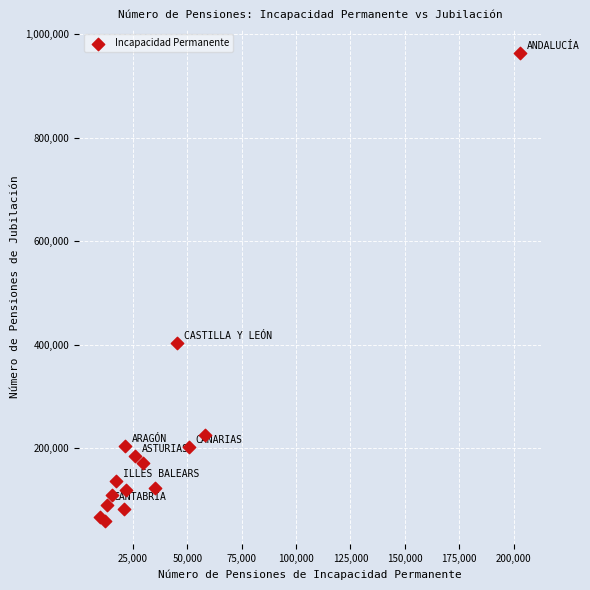

What Y value in the scatter plot is closest to 511622?

402710